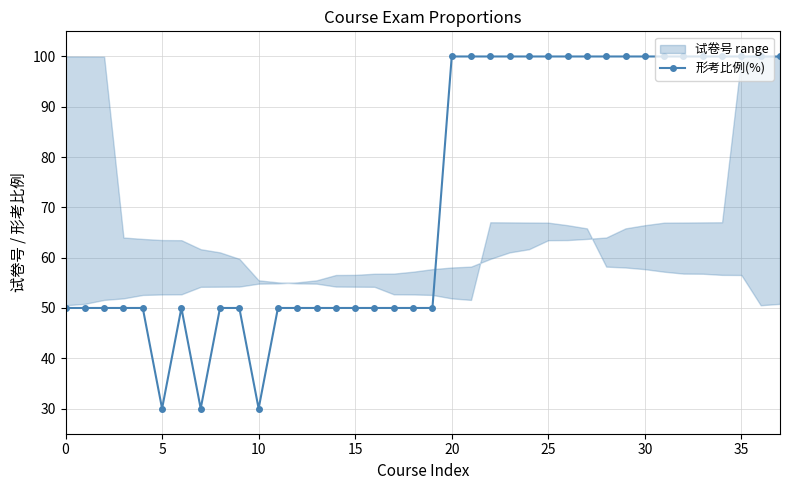

What value does the 形考比例(%) series have at 5, to the nearest 10?

30